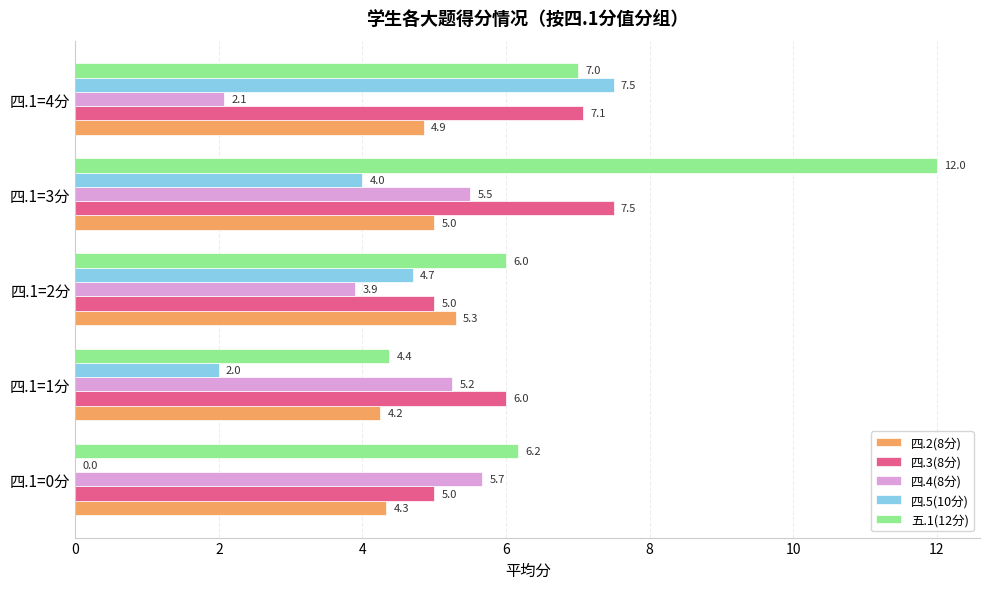

Which series has the largest total across all categories?

五.1(12分)